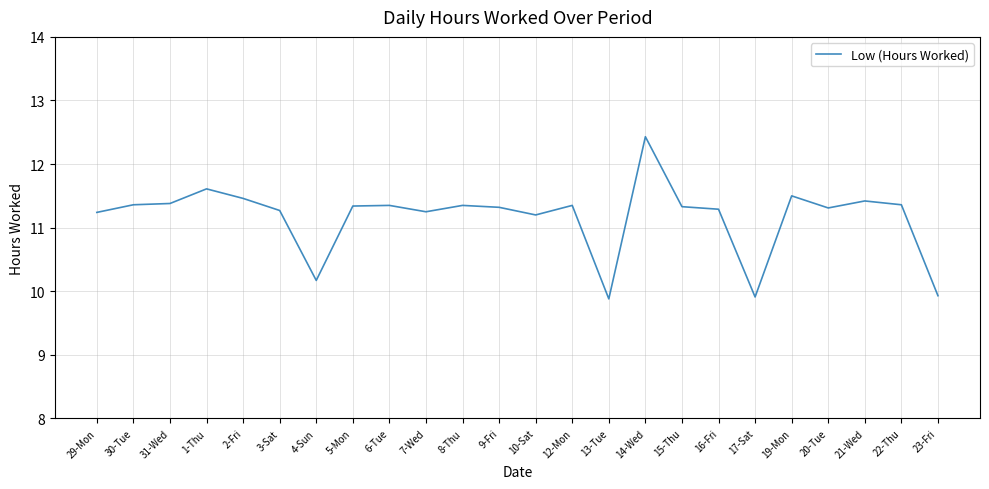

What position from the right is 13-Tue?

10